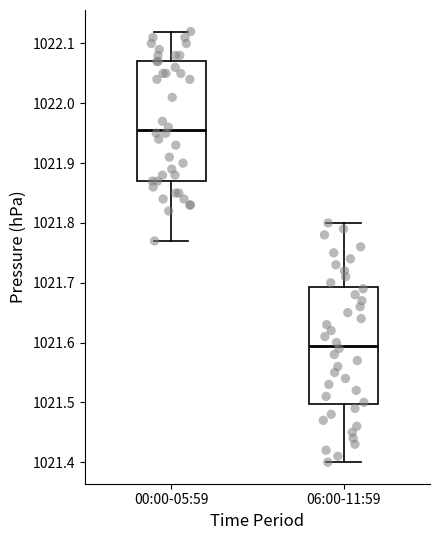

Reading left to right, transcribe this box plot: for each box, give where its median line is, the range the box spans, and where its two whiskers end, as read against the y-axis. The values are not printed on the chart, so give them approximately, as read against the axis.

00:00-05:59: median 1021.96, box 1021.87 to 1022.07, whiskers 1021.77 to 1022.12
06:00-11:59: median 1021.60, box 1021.50 to 1021.69, whiskers 1021.40 to 1021.80